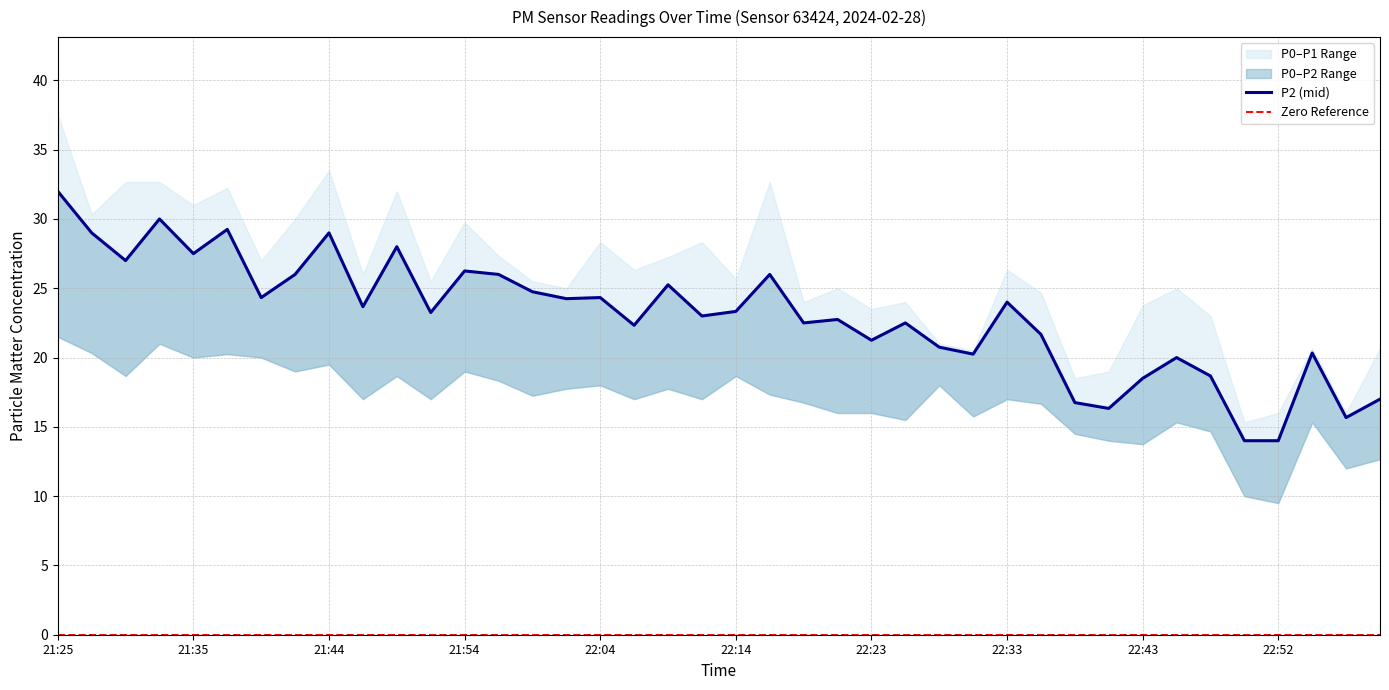

True or false: P0 and P1 intersect in this chart.

False